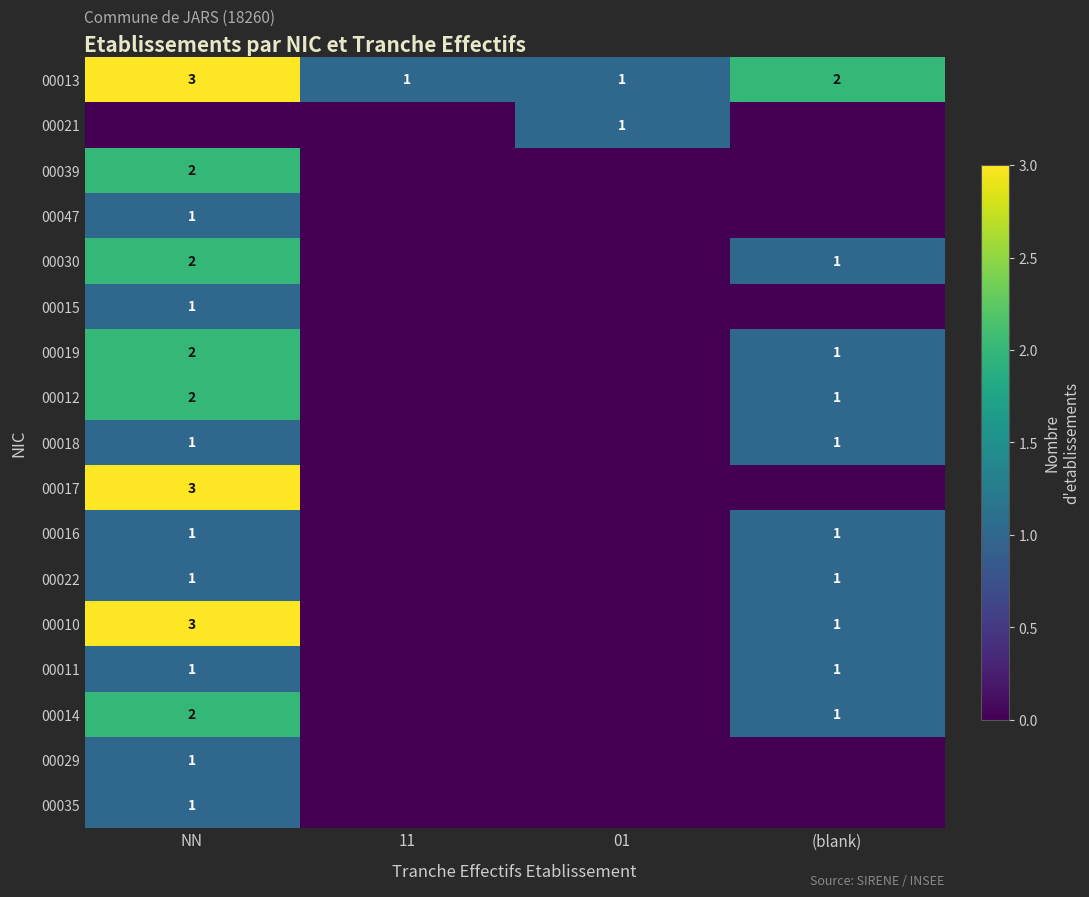

The 00019 series shows 2 at NN. True or false?

True